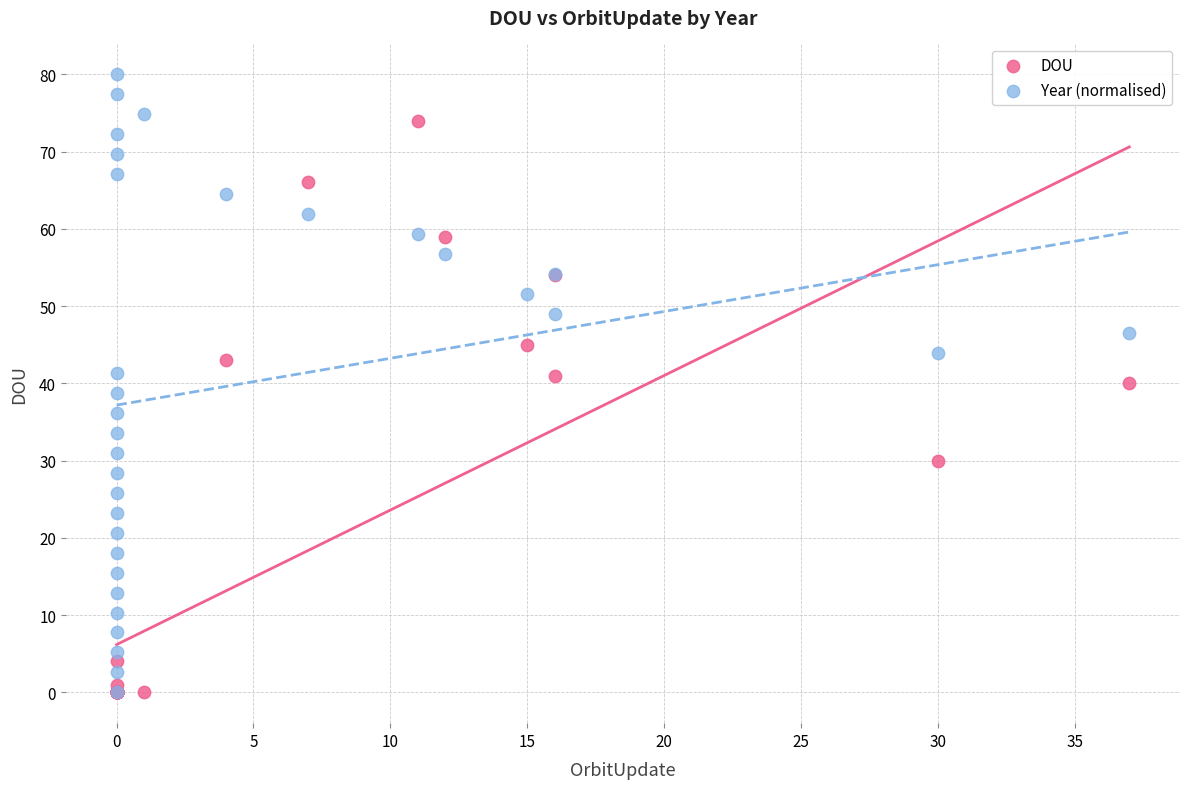

Which series contains the highest Y value?

Year (normalised)